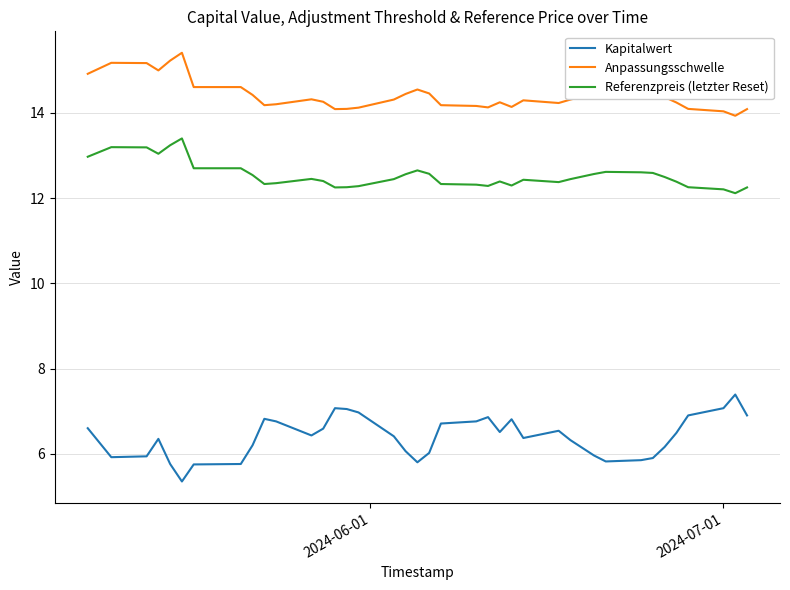

List the series in order of their overall mean, lowest first.

Kapitalwert, Referenzpreis (letzter Reset), Anpassungsschwelle